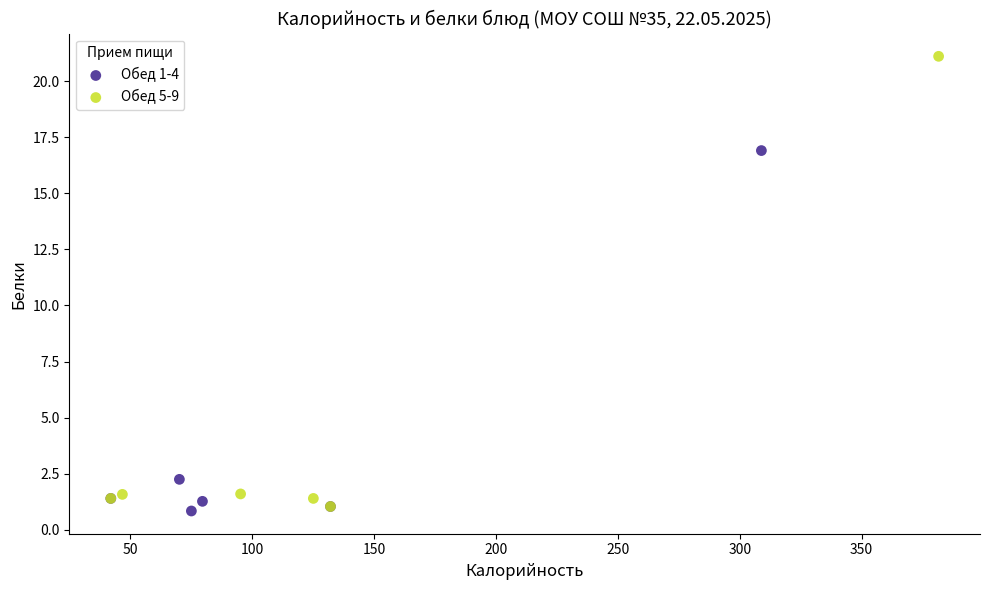

Which series reaches the maximum Y coordinate?

Обед 5-9